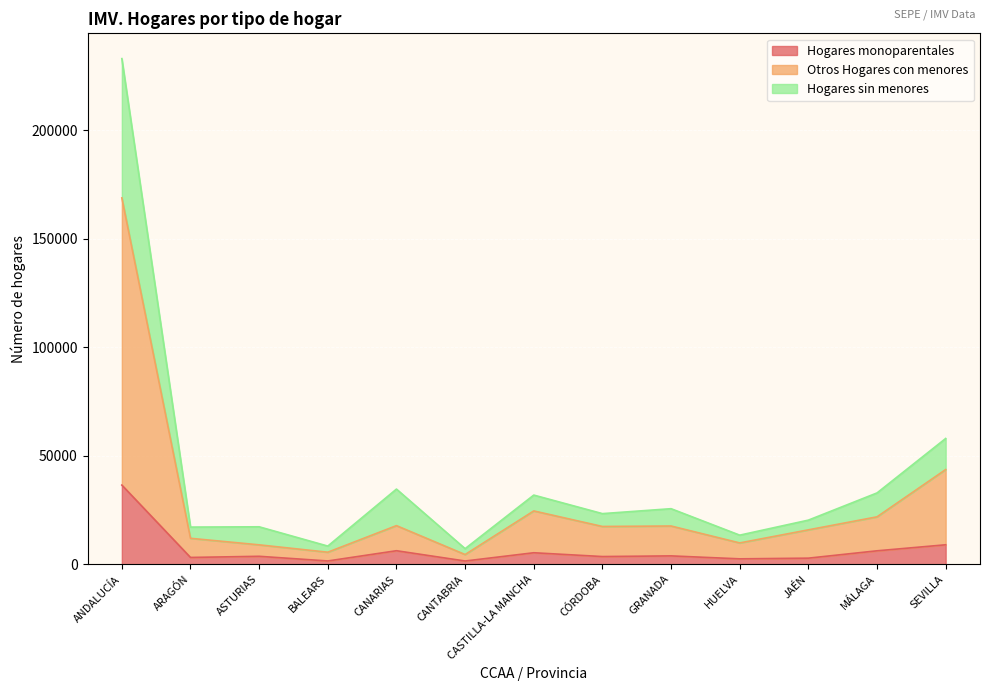

Where is Hogares sin menores nearest to the value 120059?

SEVILLA